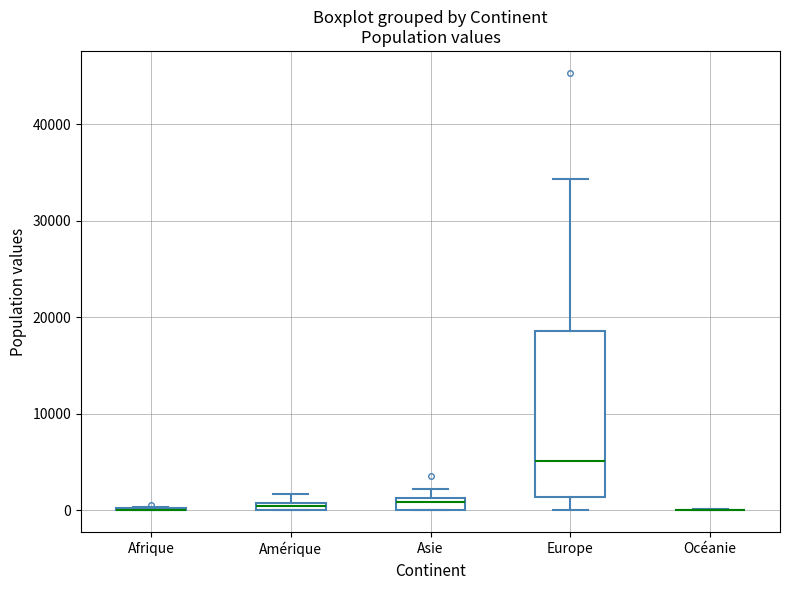

Which box is the tallest, from its lower edge to its upper edge?

Europe